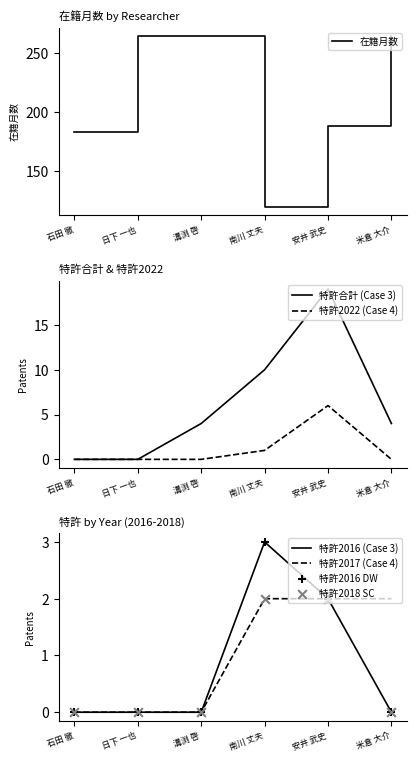

Is the value of 特許2016 at 日下 一也 greater than the value of 特許2022 at 日下 一也?

No